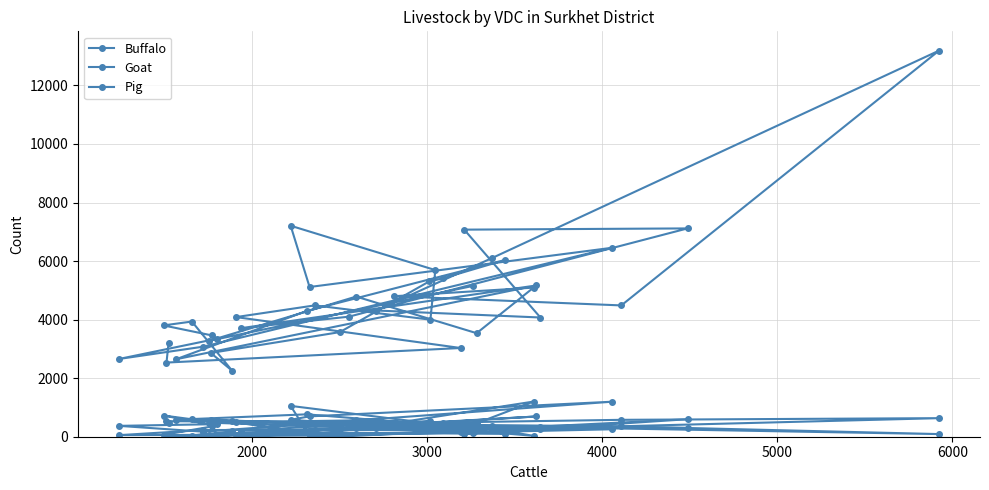

How many distinct data groups are displayed?

3